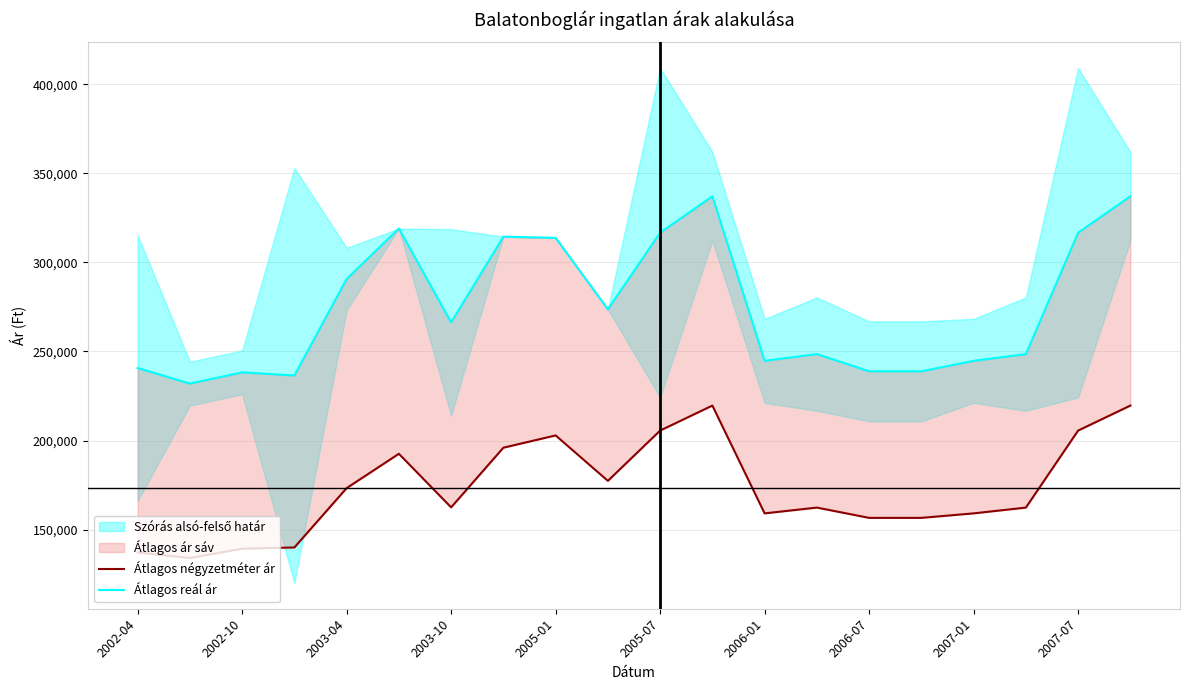

Reading right to left, extract all data points from this chart.

Átlagos négyzetméter ár: 219635	205604	162372	159125	156602	156602	162372	159125	219635	205604	177380	202879	195987	162503	192570	173300	139993	139299	134048	137188
Átlagos reál ár: 337109	316672	248529	244744	238871	238871	248529	244744	337109	316672	273677	313785	314446	266324	319027	290695	236529	238268	231976	240705